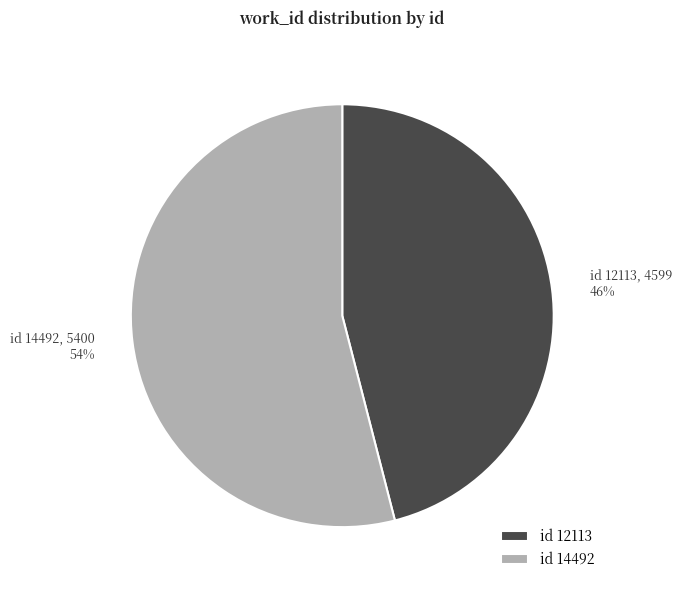

Rank the categories by value from lowest to highest.

id 12113, id 14492